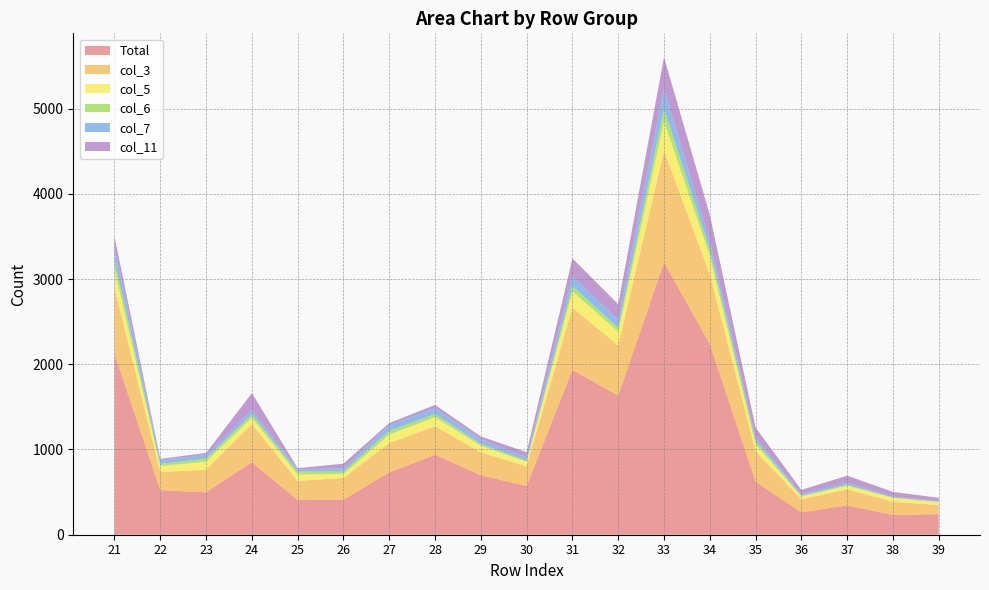

Reading right to left, extract all data points from this chart.

Total: 39=242	38=231	37=344	36=263	35=622	34=2238	33=3193	32=1632	31=1934	30=572	29=698	28=938	27=731	26=412	25=406	24=851	23=497	22=523	21=2124
col_3: 39=106	38=155	37=188	36=153	35=359	34=819	33=1312	32=588	31=730	30=231	29=268	28=336	27=345	26=254	25=225	24=448	23=266	22=213	21=772
col_5: 39=35	38=47	37=43	36=33	35=81	34=216	33=348	32=162	31=192	30=53	29=78	28=105	27=99	26=48	25=75	24=74	23=94	22=69	21=218
col_6: 39=5	38=5	37=11	36=11	35=37	34=78	33=148	32=45	31=65	30=13	29=22	28=37	27=43	26=27	25=35	24=39	23=36	22=26	21=107
col_7: 39=9	38=11	37=25	36=19	35=44	34=100	33=235	32=96	31=115	30=40	29=54	28=69	27=67	26=37	25=27	24=53	23=41	22=49	21=153
col_11: 39=36	38=53	37=82	36=47	35=114	34=302	33=367	32=181	31=206	30=59	29=33	28=38	27=25	26=56	25=13	24=196	23=25	22=11	21=125